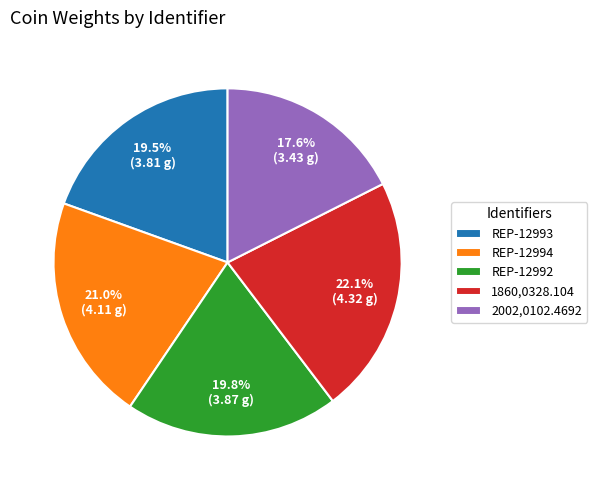

Does any single category account for the majority?

No